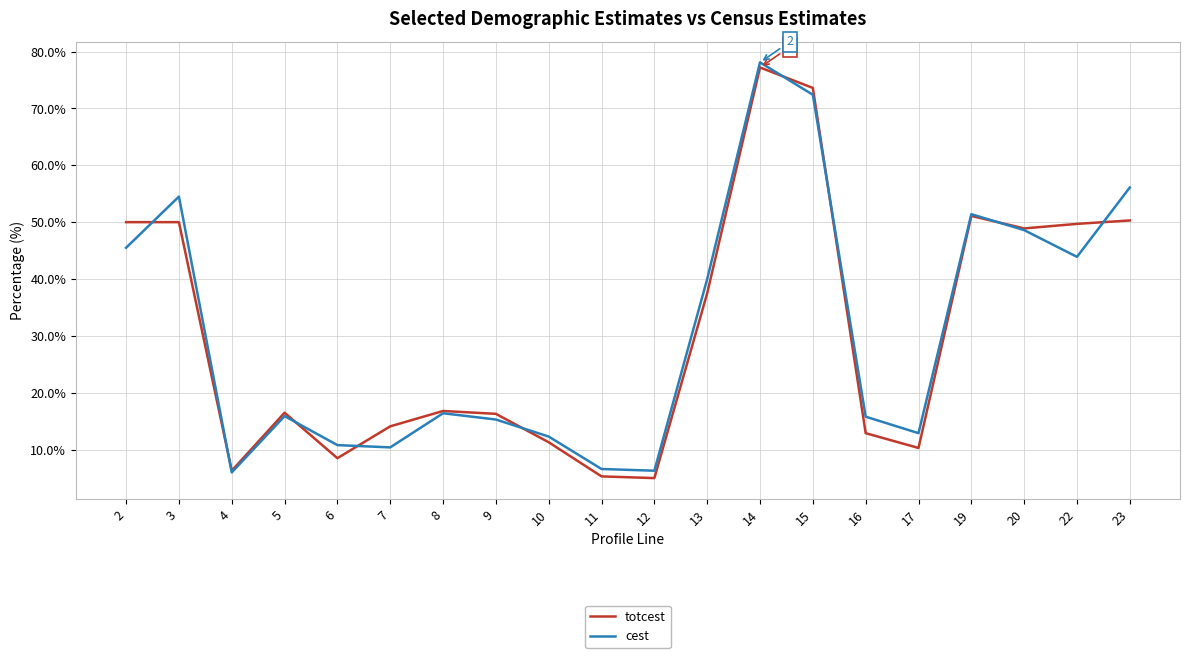

Where does the totcest series first go above 16?

2